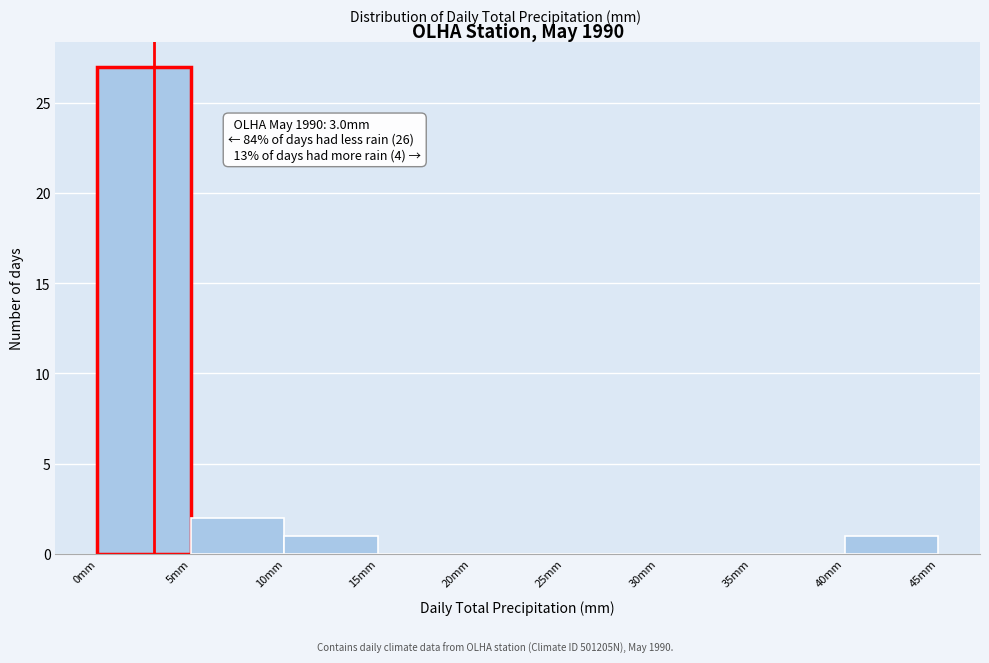

Which range on the x-axis has the tallest bar?

0 to 5